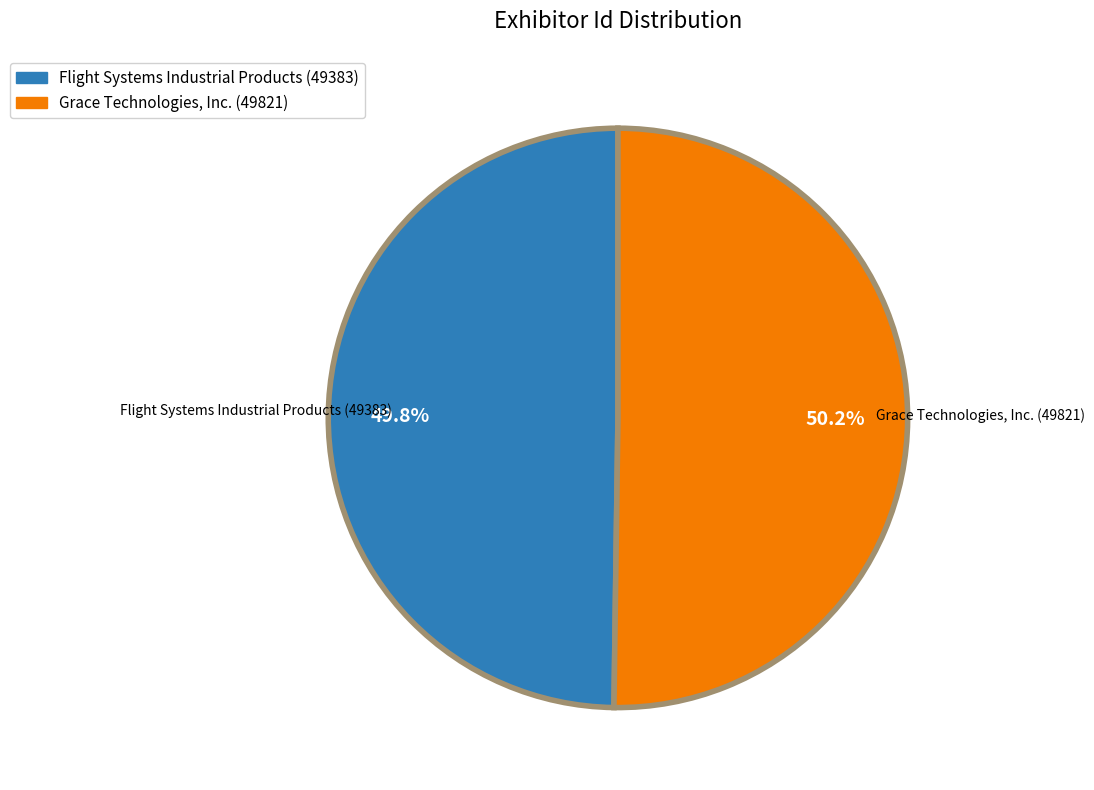

The Flight Systems Industrial Products (49383) slice represents 61% of the pie. True or false?

False